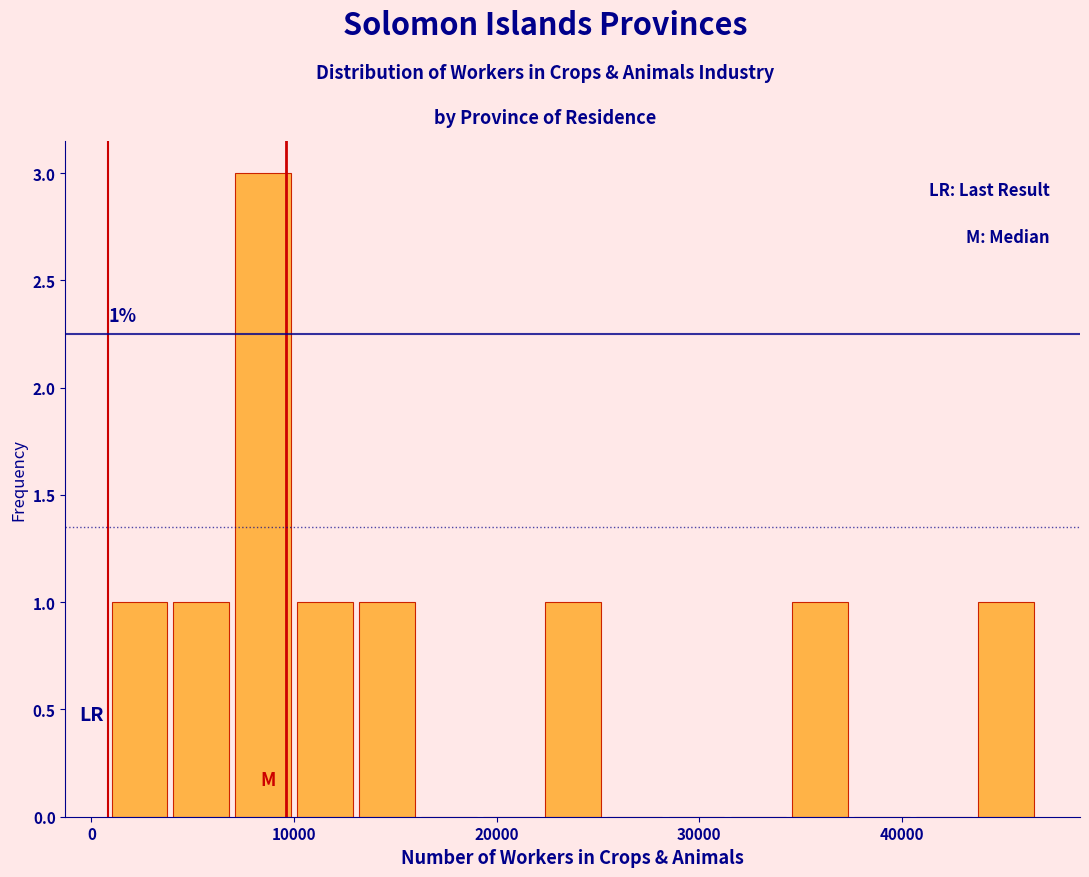

Read against the x-axis, roughly where is the centre of the tallest bar?

8000